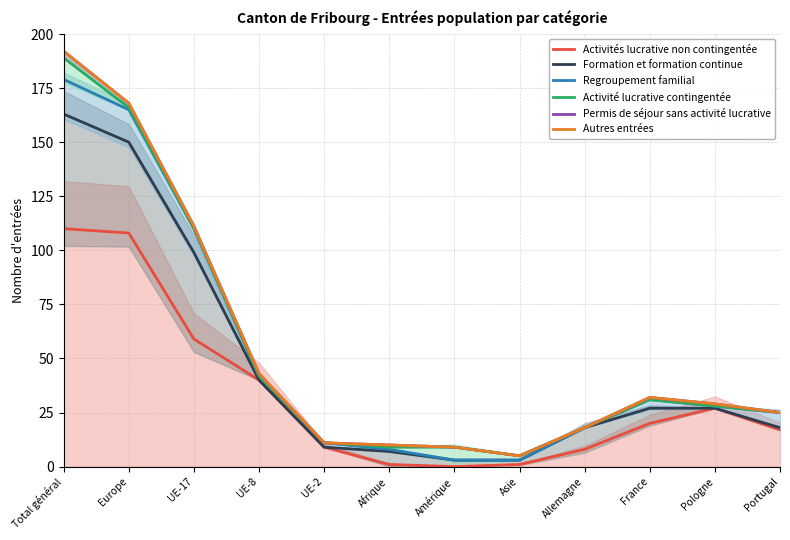

What is the label of the 10th point from the left?

France